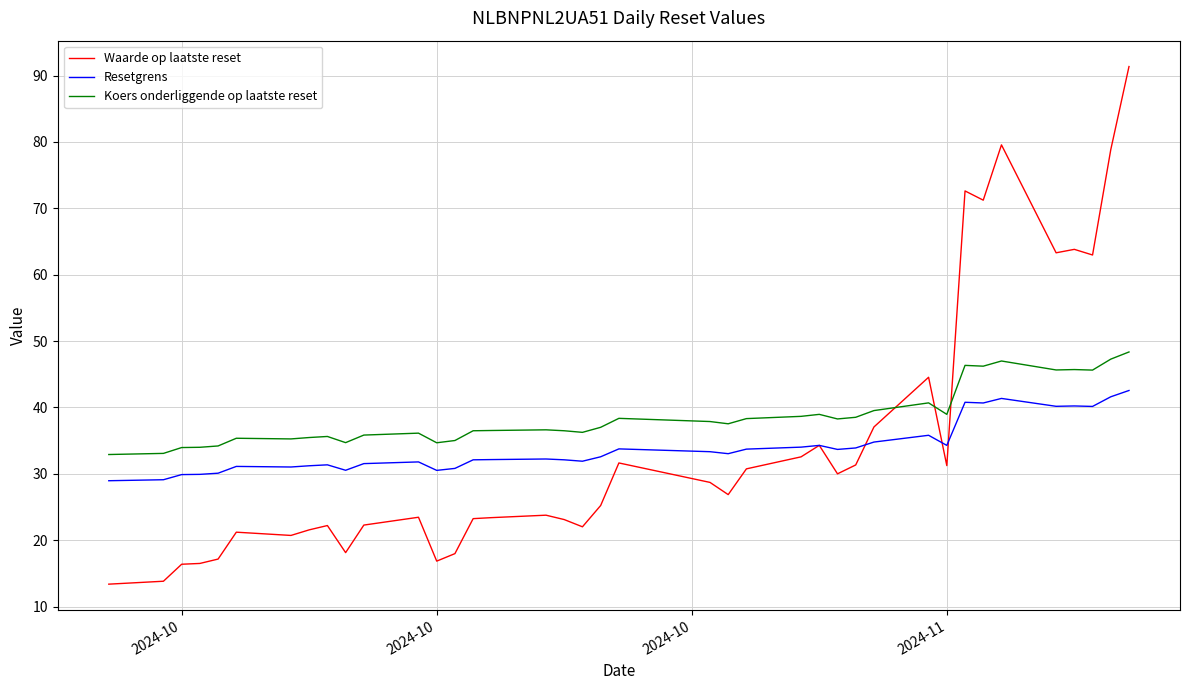

List the series in order of their peak value, highest first.

Waarde op laatste reset, Koers onderliggende op laatste reset, Resetgrens